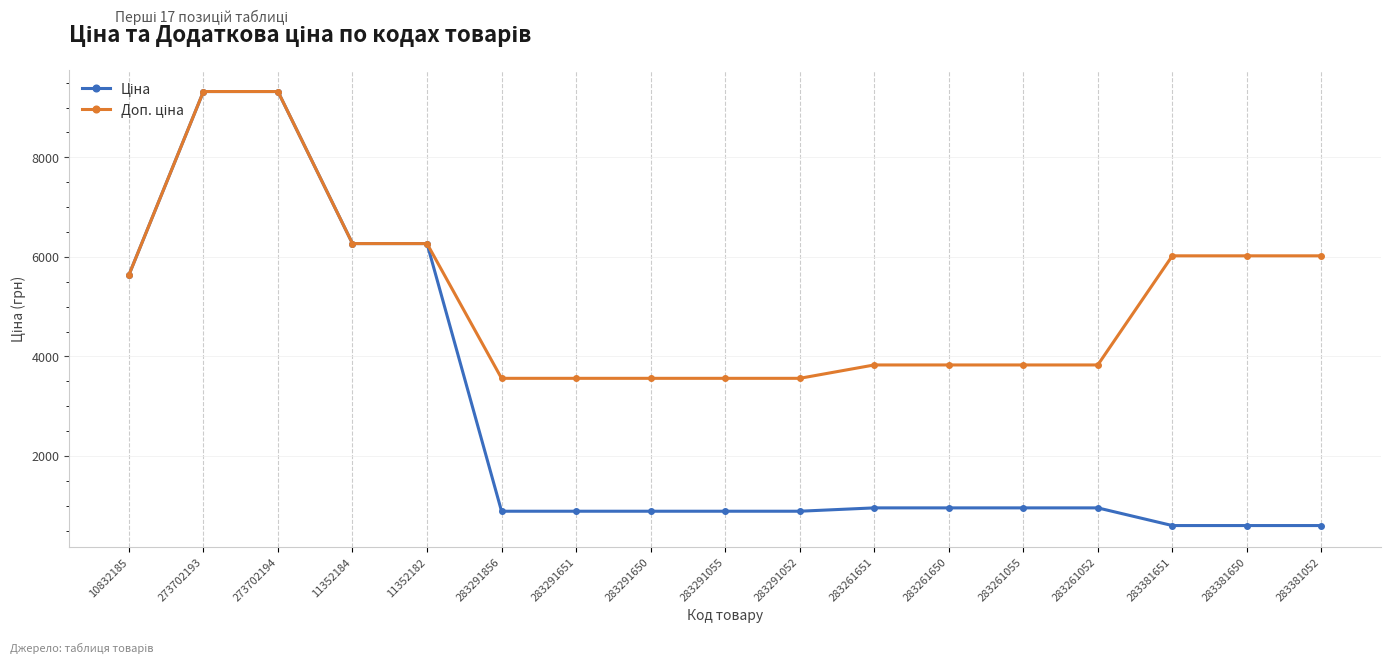

At how many categories does at least one series exceed 1302?

17